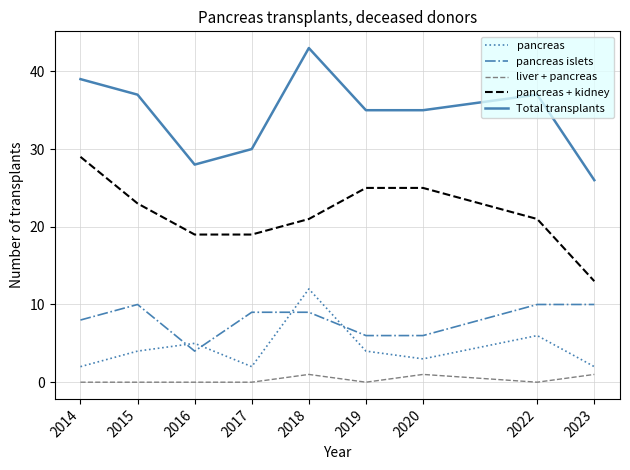

What is the average value of the pancreas series?

4